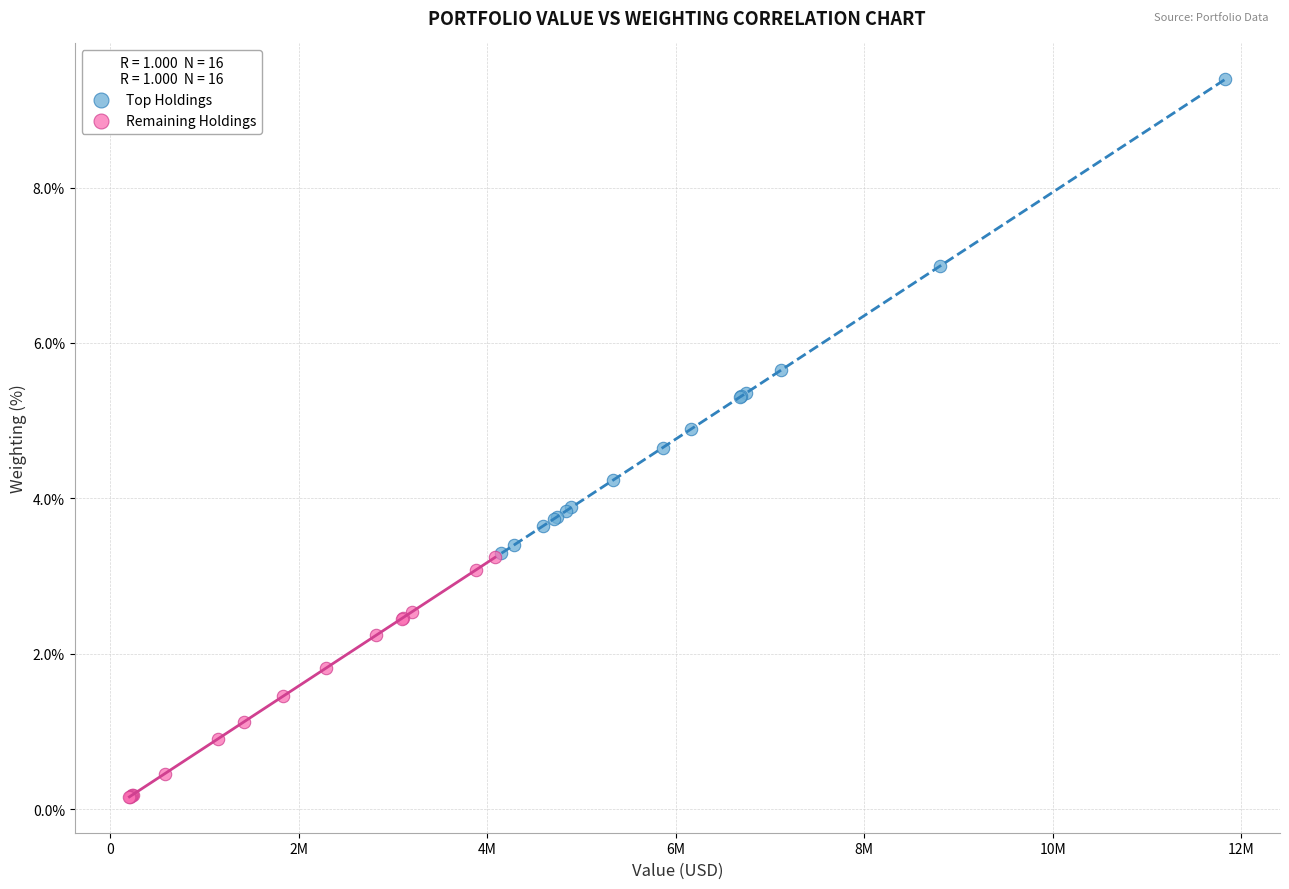

What are all the series names shown in the legend?

Top Holdings, Remaining Holdings